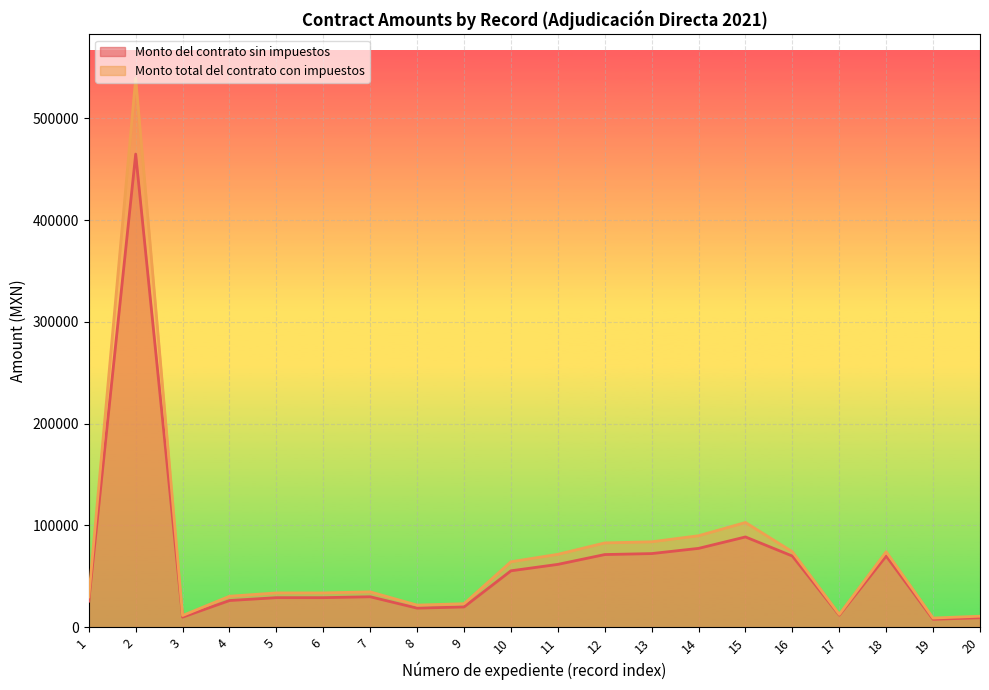

At which label is Monto total del contrato con impuestos closest to 274122?

15